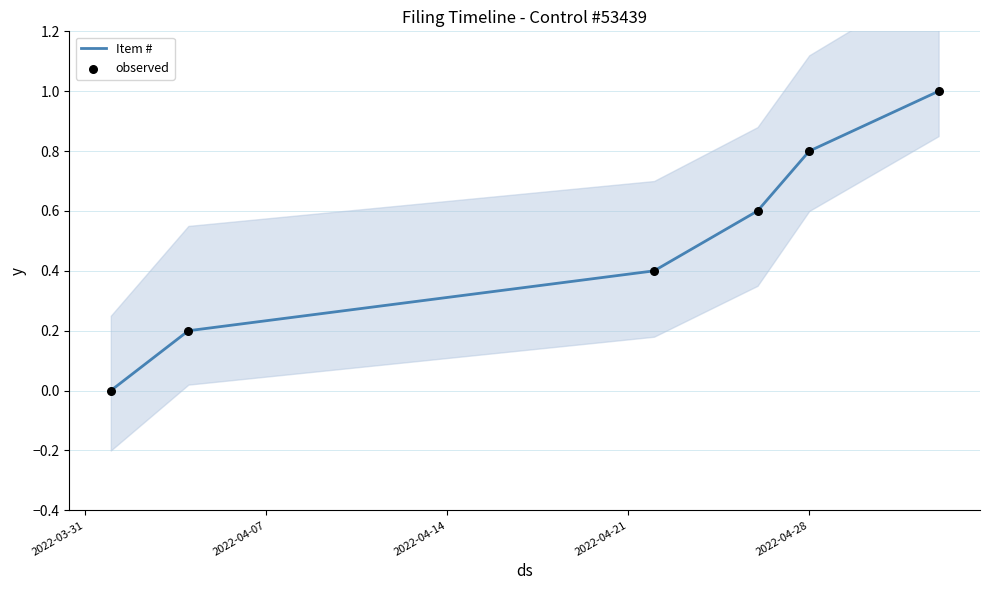

Which series contains the highest Y value?

Item #